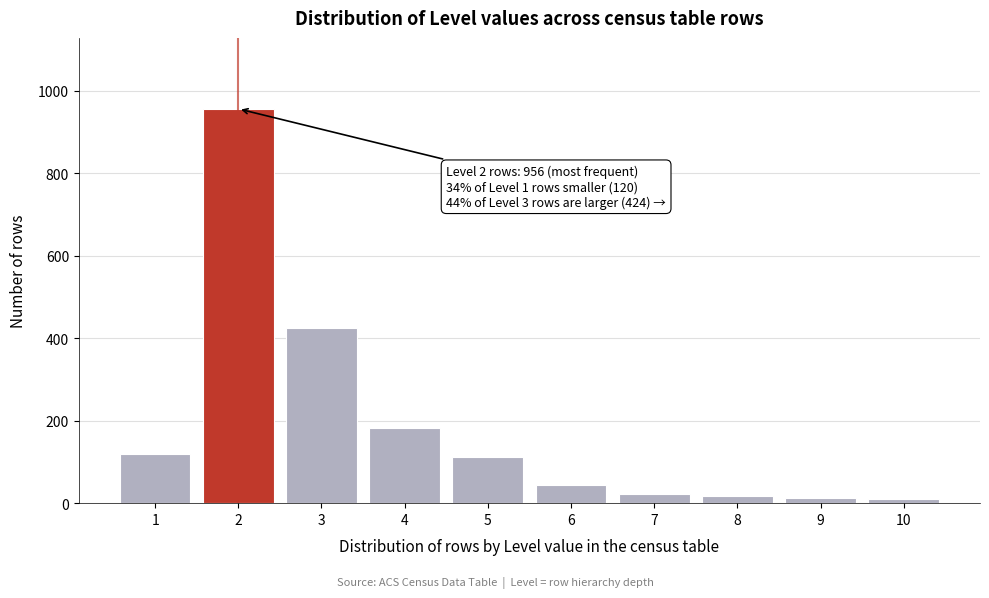

What is the ratio of the value at 5 to the value at 1?

0.9